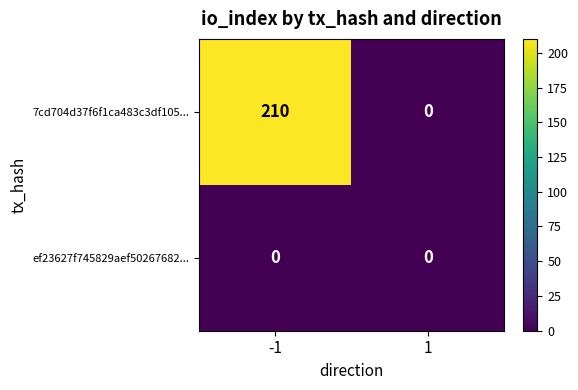

What is the maximum value shown in the chart?

210